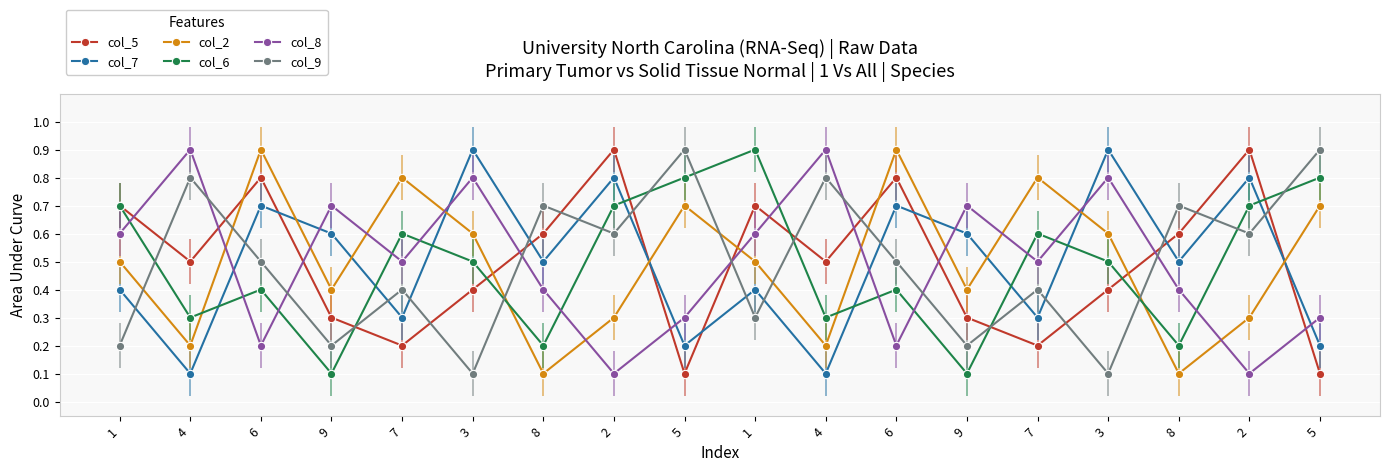

What are all the series names shown in the legend?

col_5, col_7, col_2, col_6, col_8, col_9